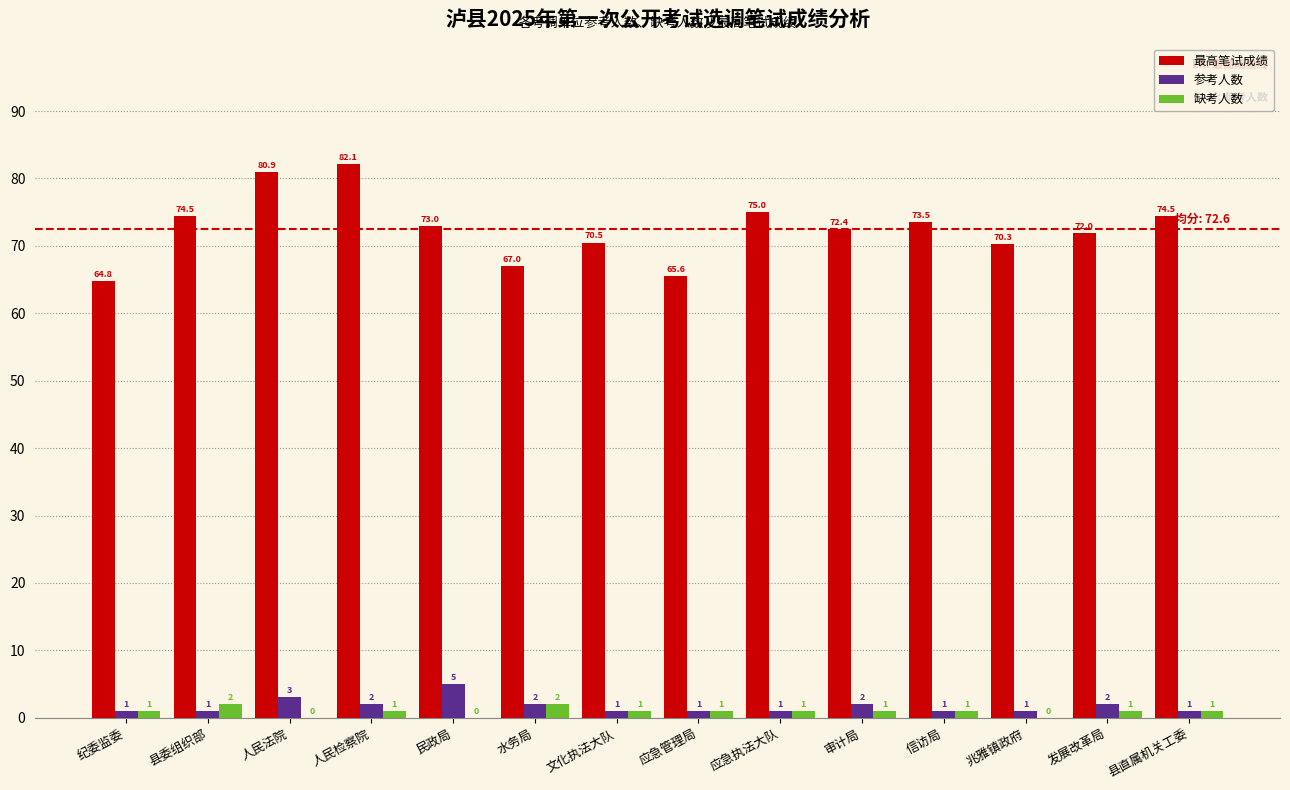

Reading left to right, transcribe all the data shown in this chart.

最高笔试成绩: 64.8	74.5	80.9	82.1	73.0	67.0	70.5	65.6	75.0	72.4	73.5	70.3	72.0	74.5
参考人数: 1.0	1.0	3.0	2.0	5.0	2.0	1.0	1.0	1.0	2.0	1.0	1.0	2.0	1.0
缺考人数: 1.0	2.0	0.0	1.0	0.0	2.0	1.0	1.0	1.0	1.0	1.0	0.0	1.0	1.0